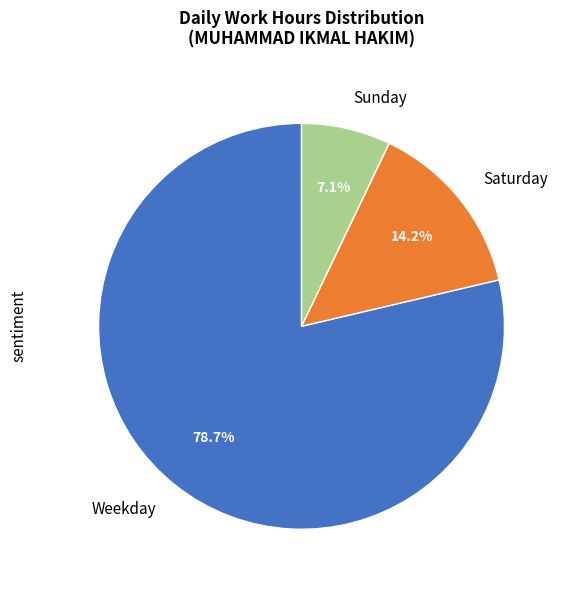

What is the total percentage of Sunday and Weekday?

85.8%